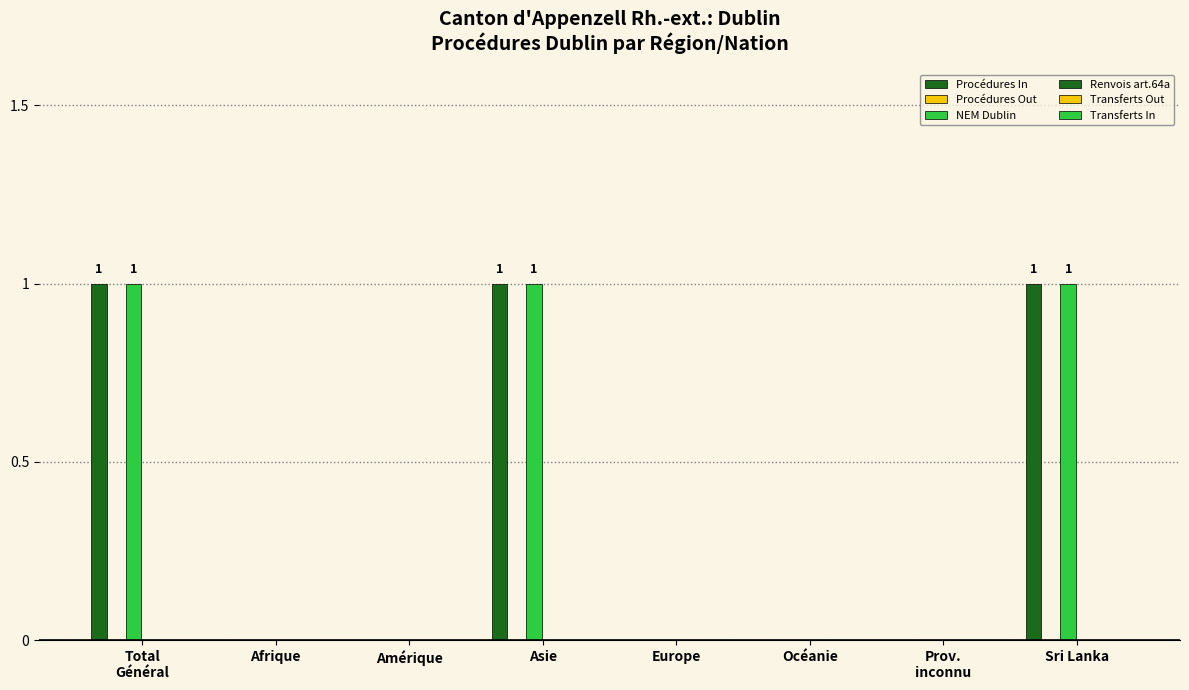

How many groups of bars are there?

8